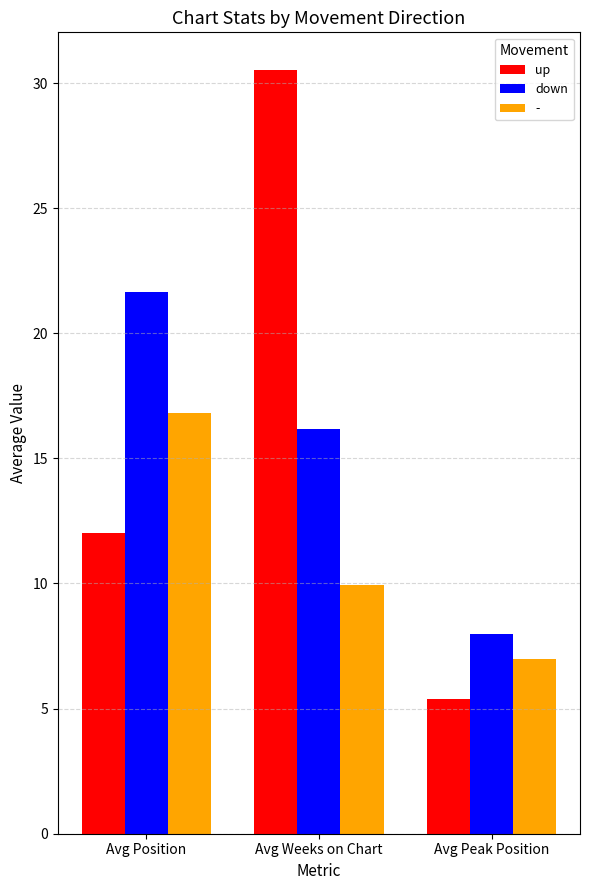

Reading right to left, what are all the values shown in this chart?

up: Avg Peak Position=5.4	Avg Weeks on Chart=30.5	Avg Position=12.0
down: Avg Peak Position=8.0	Avg Weeks on Chart=16.2	Avg Position=21.6
-: Avg Peak Position=7.0	Avg Weeks on Chart=9.9	Avg Position=16.8